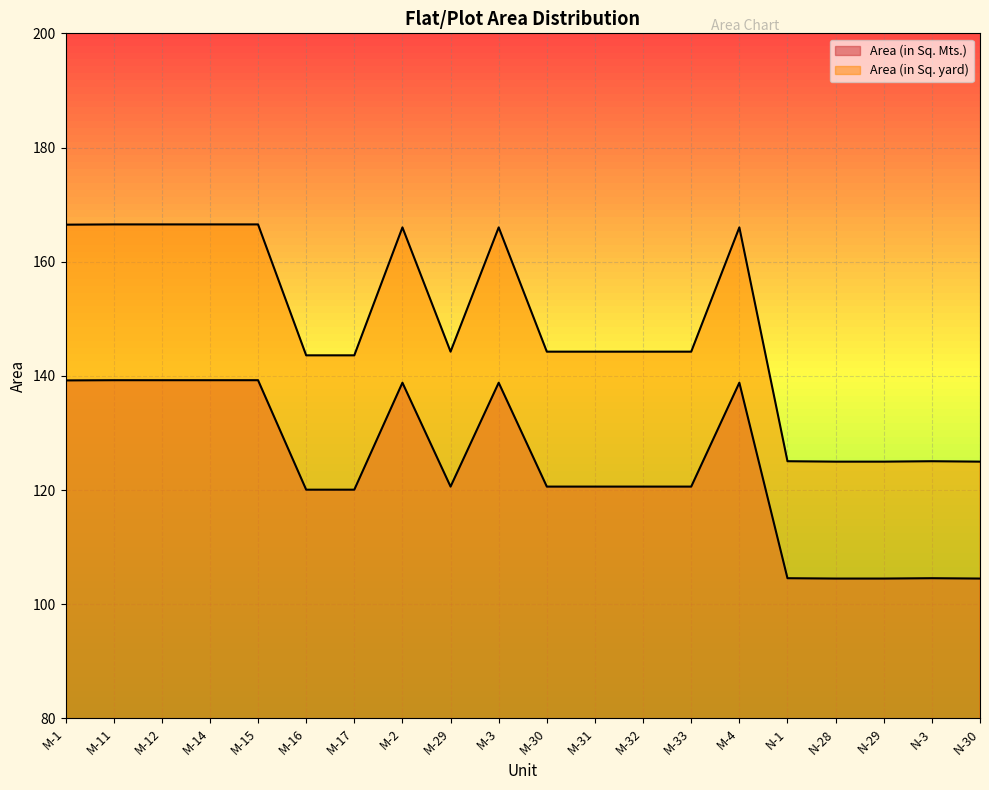

Where does the Area (in Sq. Mts.) series first go above 120?

M-1